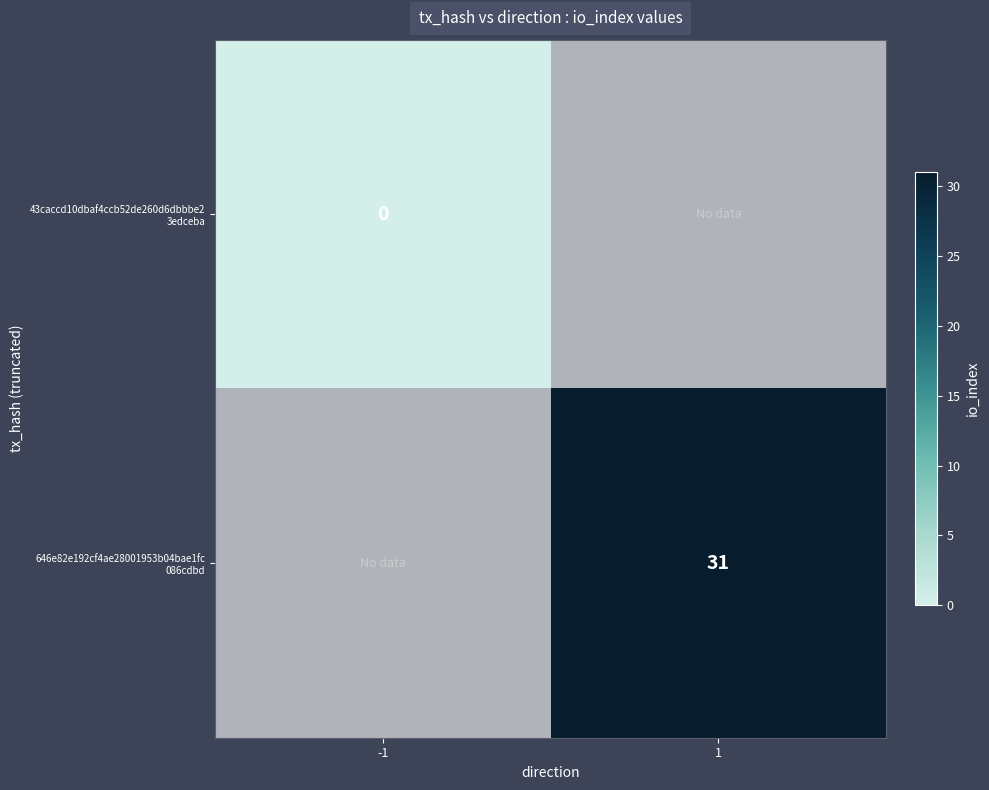

How many categories are shown in the chart?

2